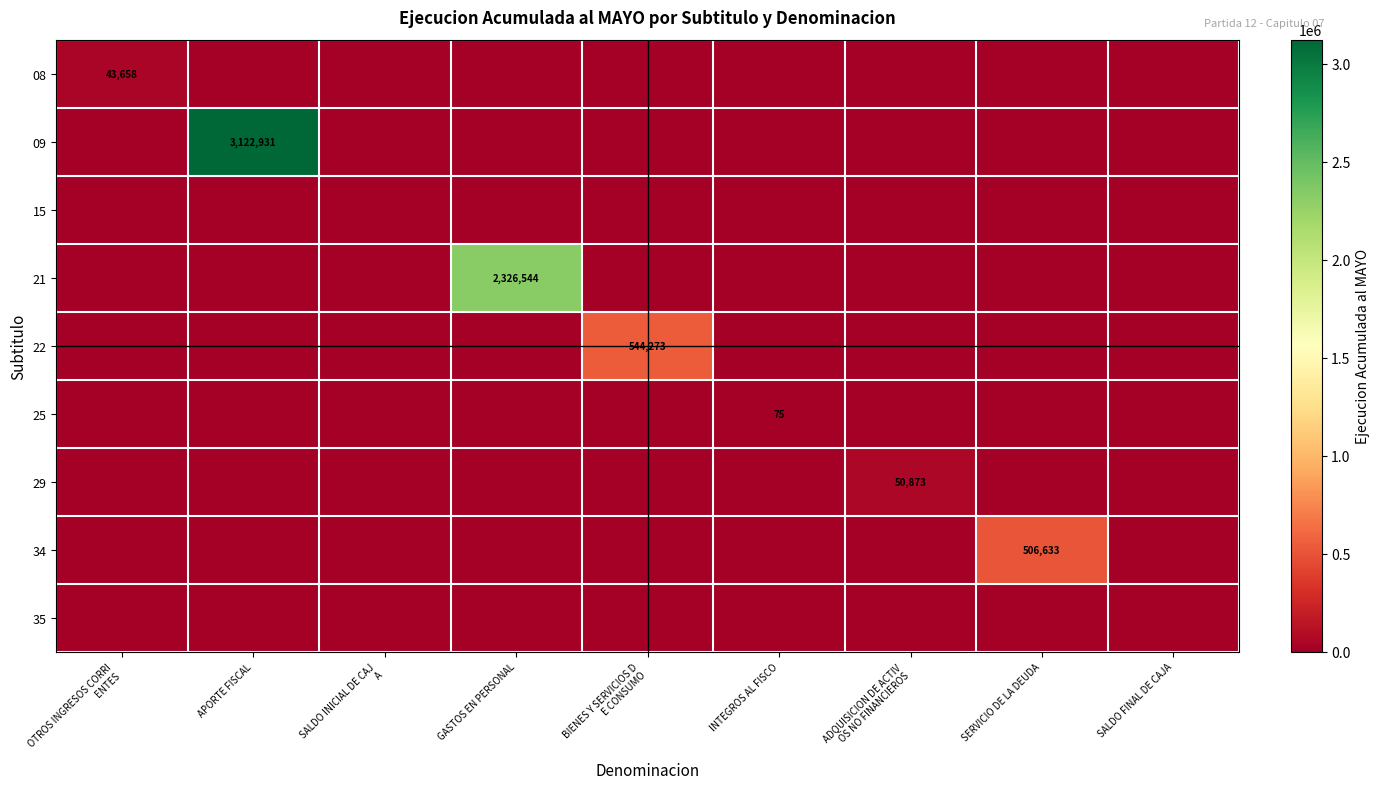

Which category has the highest value in the 08 series?

OTROS INGRESOS CORRI ENTES